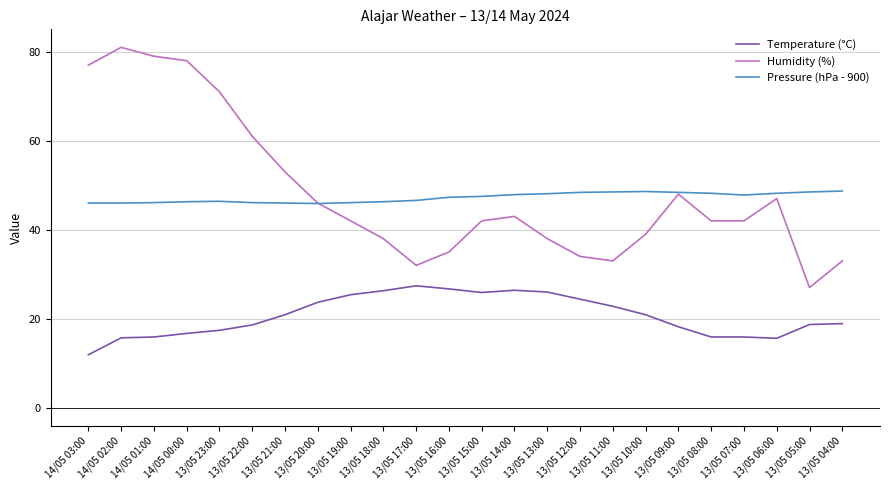

After their last crossing, which series has the higher values: Pressure (hPa - 900) or Humidity (%)?

Pressure (hPa - 900)